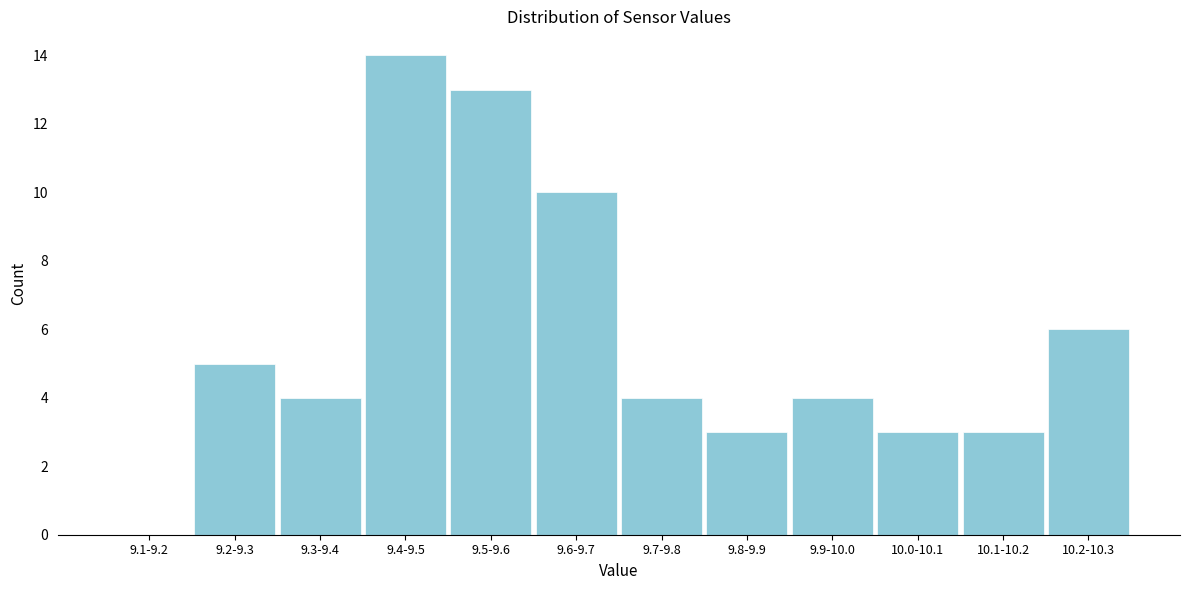

Reading right to left, what are all the values shown in this chart?

10.2-10.3=6	10.1-10.2=3	10.0-10.1=3	9.9-10.0=4	9.8-9.9=3	9.7-9.8=4	9.6-9.7=10	9.5-9.6=13	9.4-9.5=14	9.3-9.4=4	9.2-9.3=5	9.1-9.2=0